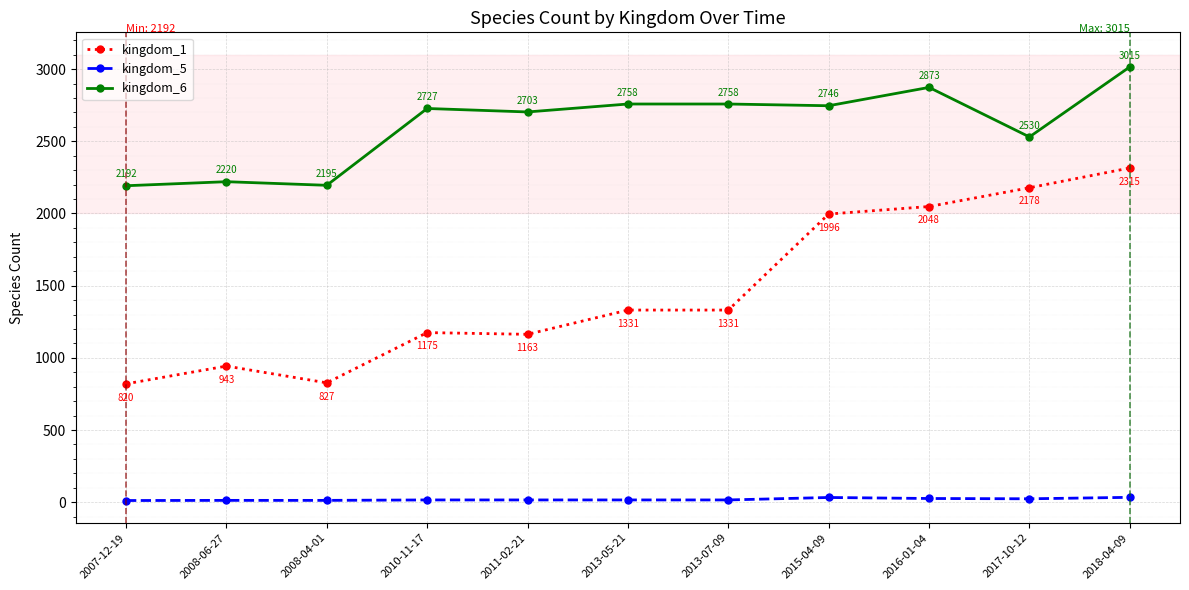

At how many categories does at least one series exceed 252?

11